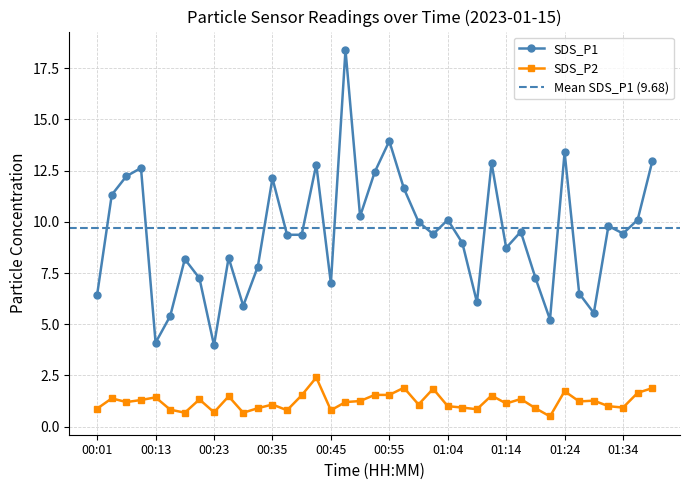

True or false: SDS_P1 and SDS_P2 intersect in this chart.

False